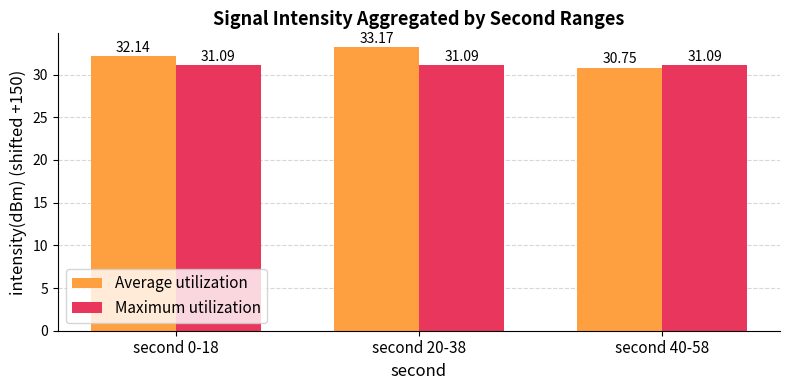

What is the sum of the Average utilization values at second 0-18 and second 20-38?

65.3